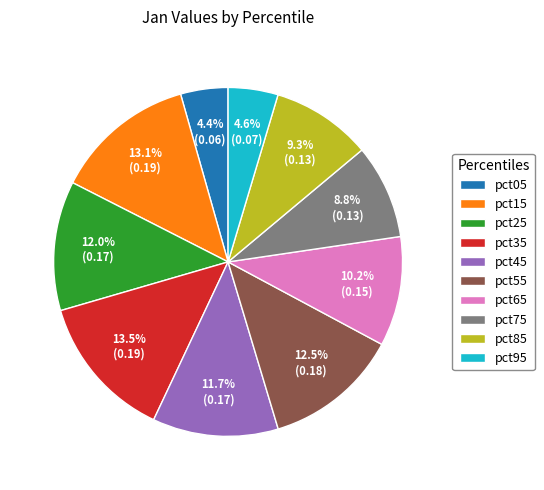

Between pct75 and pct95, which is larger?

pct75